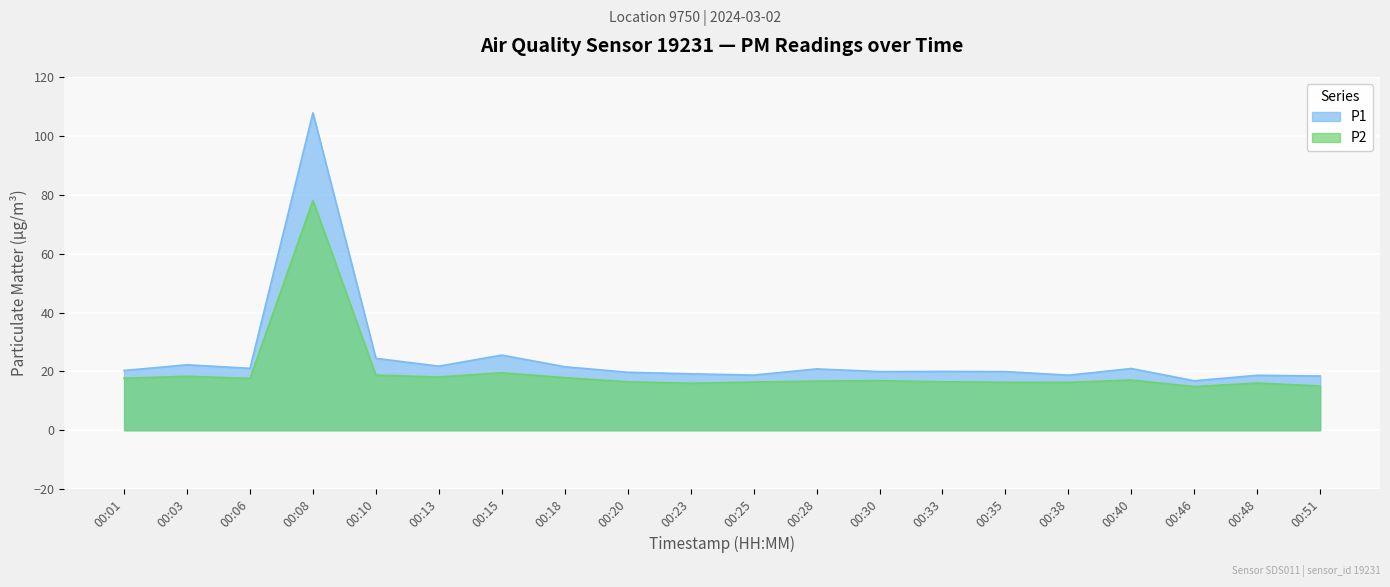

How many values in the P2 series are below 16?

3